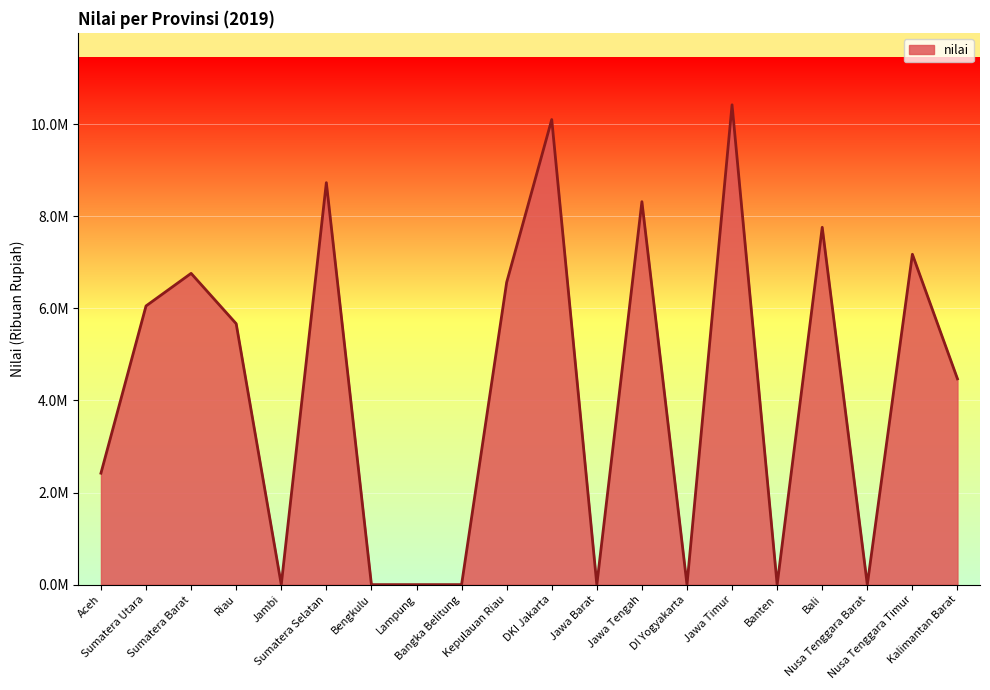

Is this an area chart (filled region under the line)?

Yes